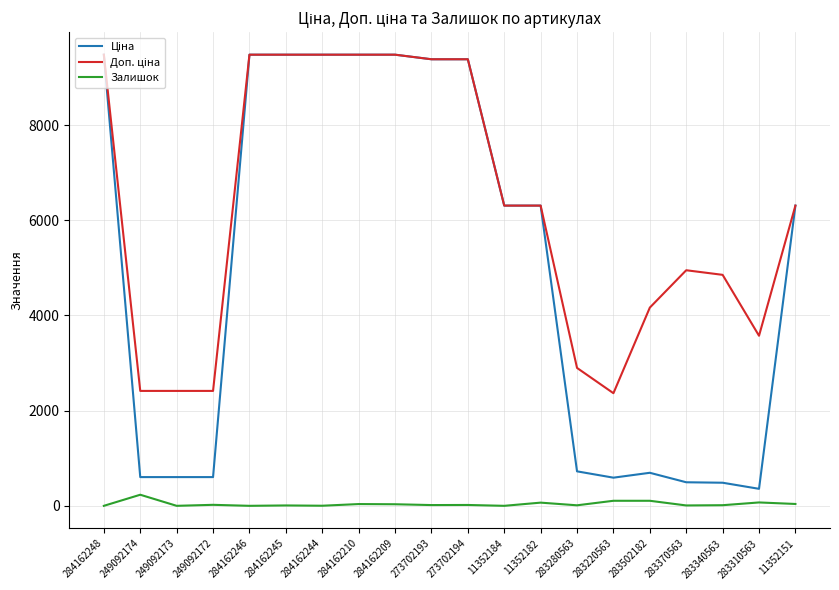

True or false: Залишок has a value of 16.0 at 273702193.

True